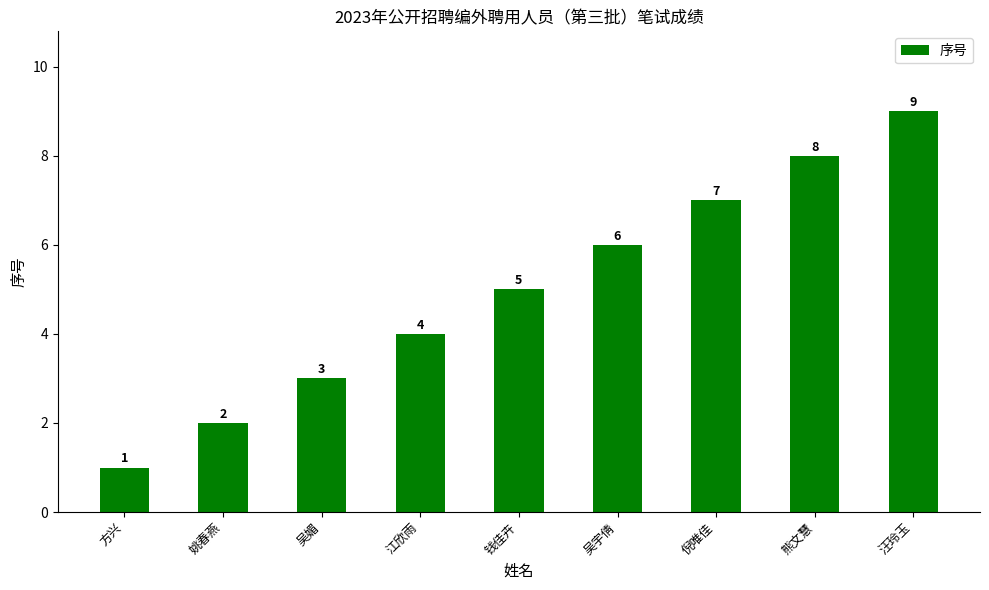

Reading left to right, extract all data points from this chart.

1	2	3	4	5	6	7	8	9